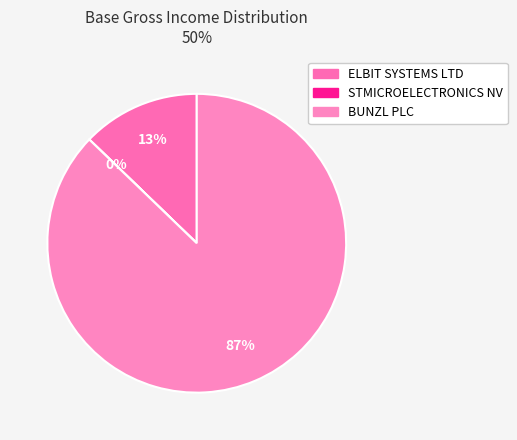

To the nearest percent, what is the difference between the largest and smallest slice percentages?

87%